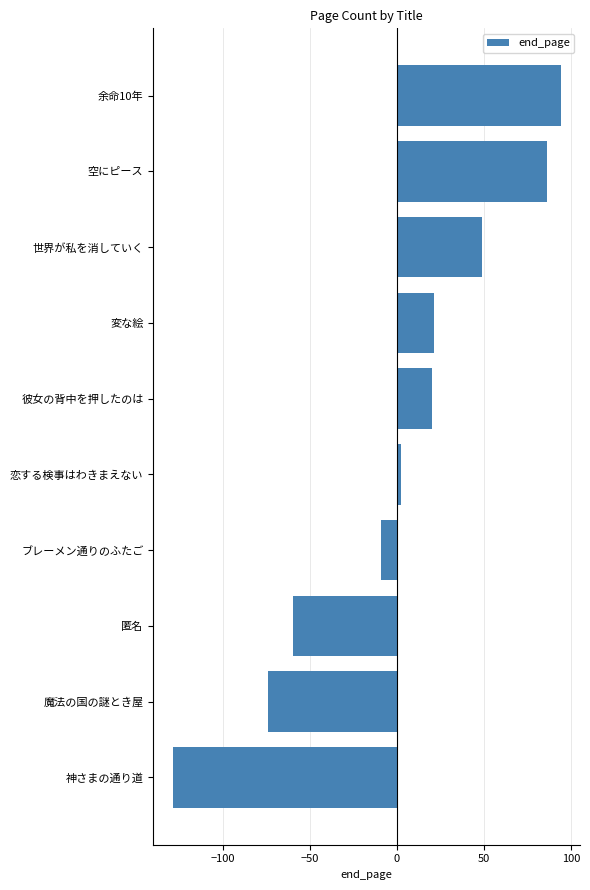

How many positive values are there?

6